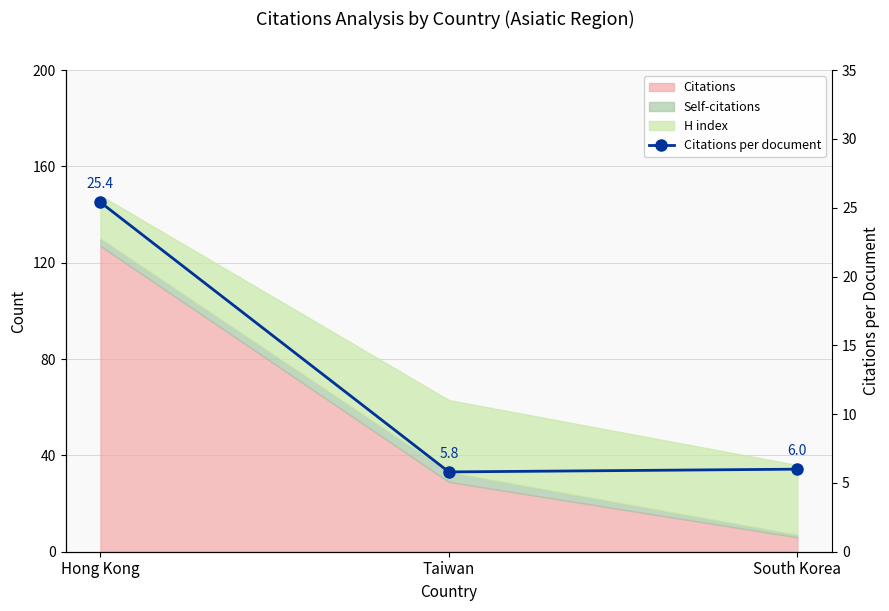

The chart shows a value of 9.7 at Taiwan. True or false?

False